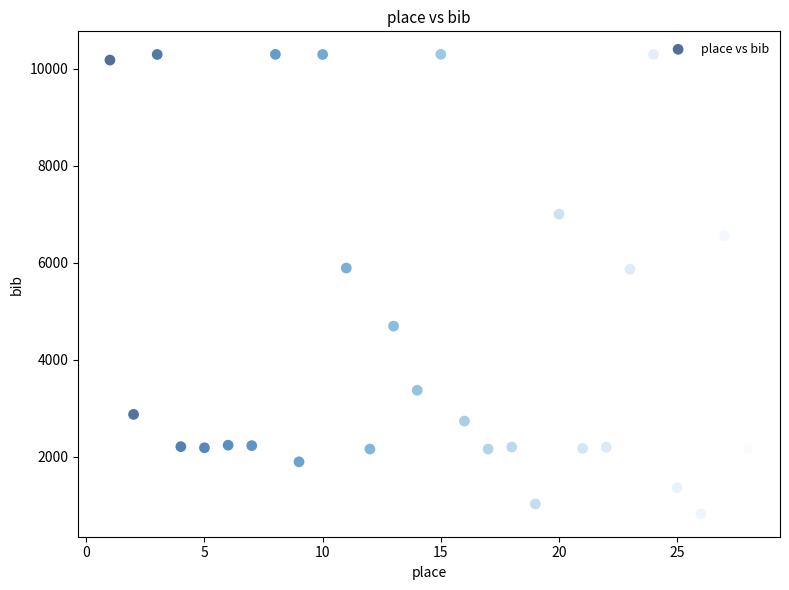

What is the range of X values (max minus min)?

27